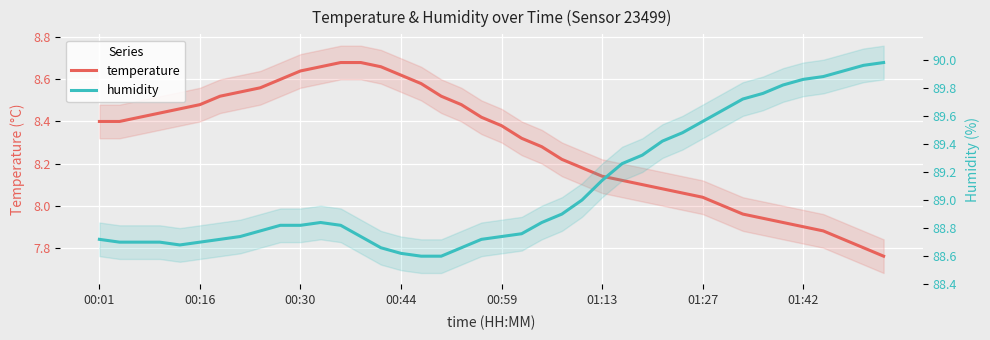

What is the total value across all series at 14?

97.3